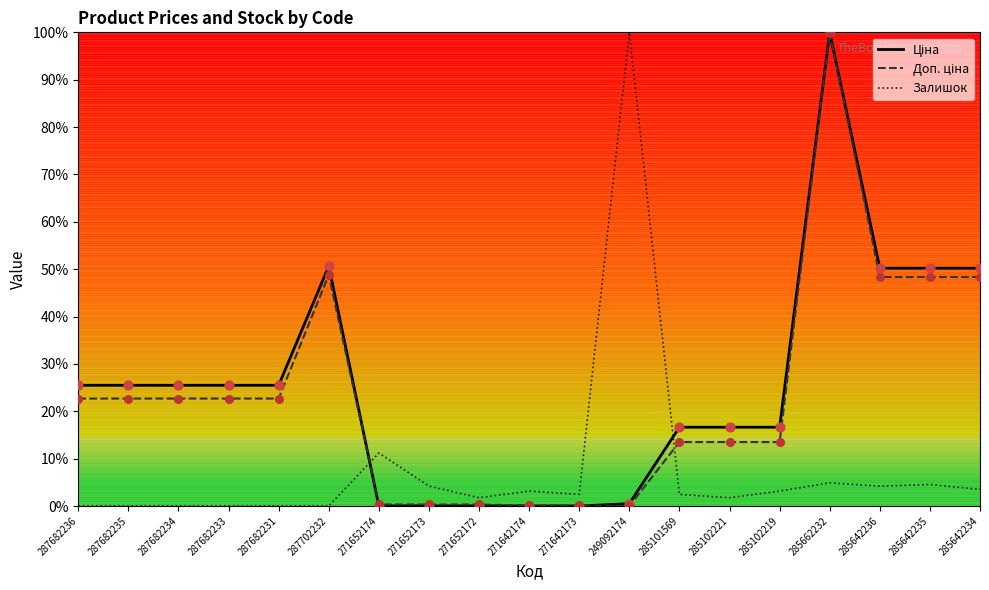

At which category is the sum across all series the highest?

285662232